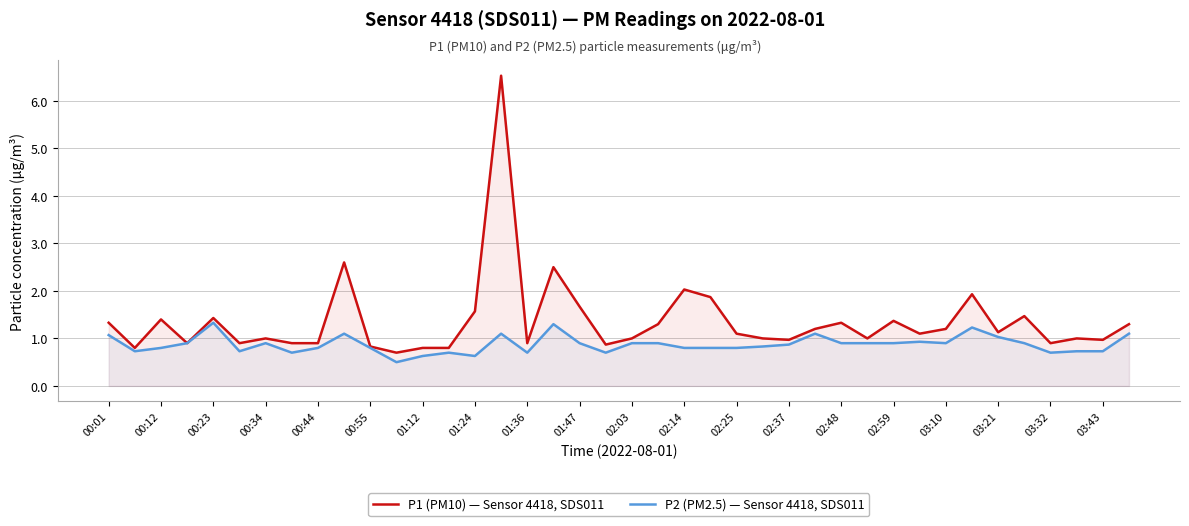

What position from the right is 33?

7